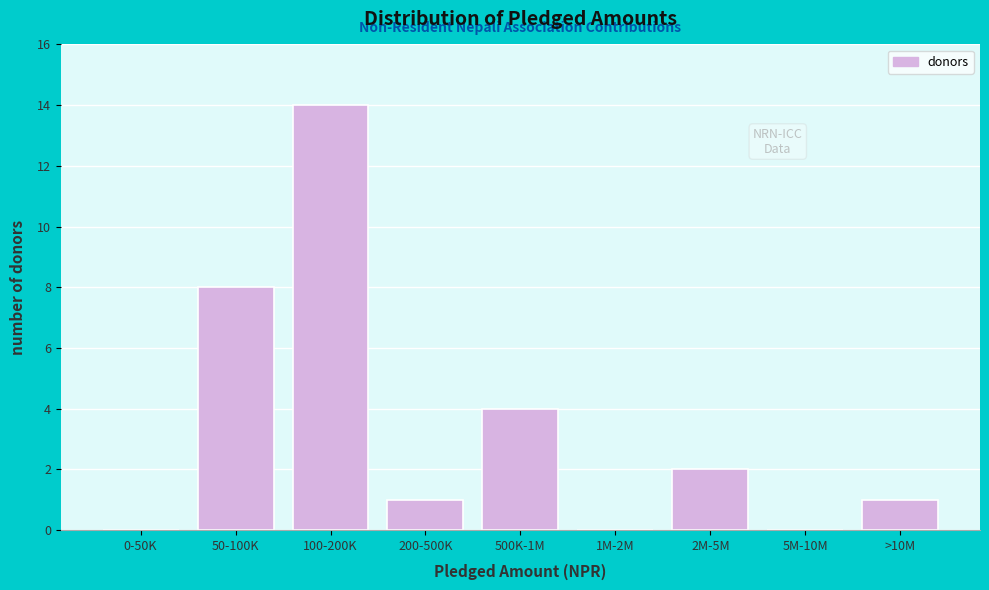

Reading right to left, extract all data points from this chart.

>10M=1	5M-10M=0	2M-5M=2	1M-2M=0	500K-1M=4	200-500K=1	100-200K=14	50-100K=8	0-50K=0